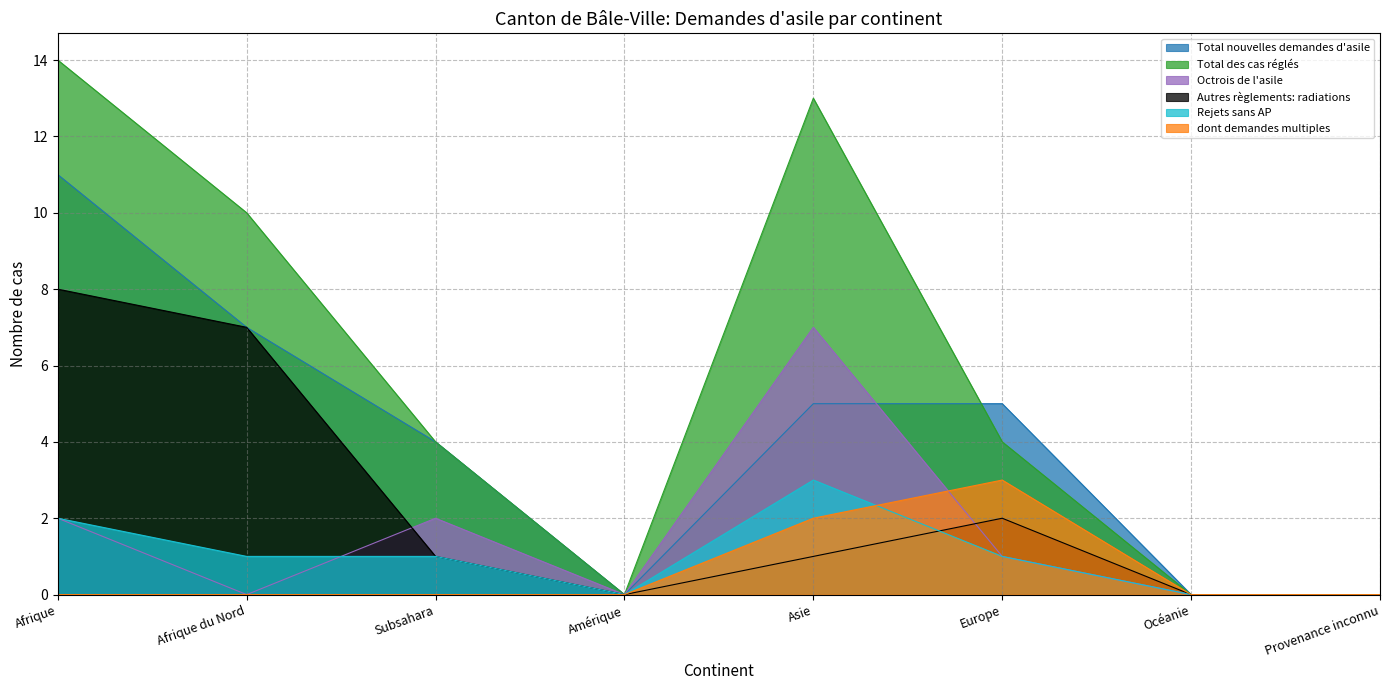

At which category is the sum across all series the highest?

Afrique